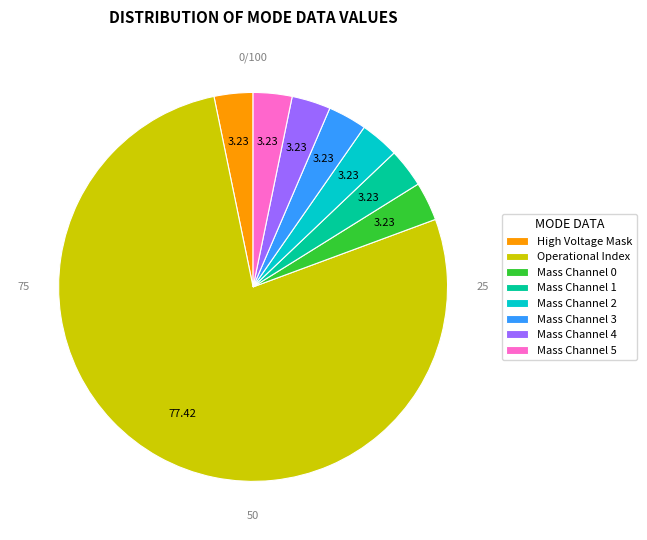

Does any single category account for the majority?

Yes